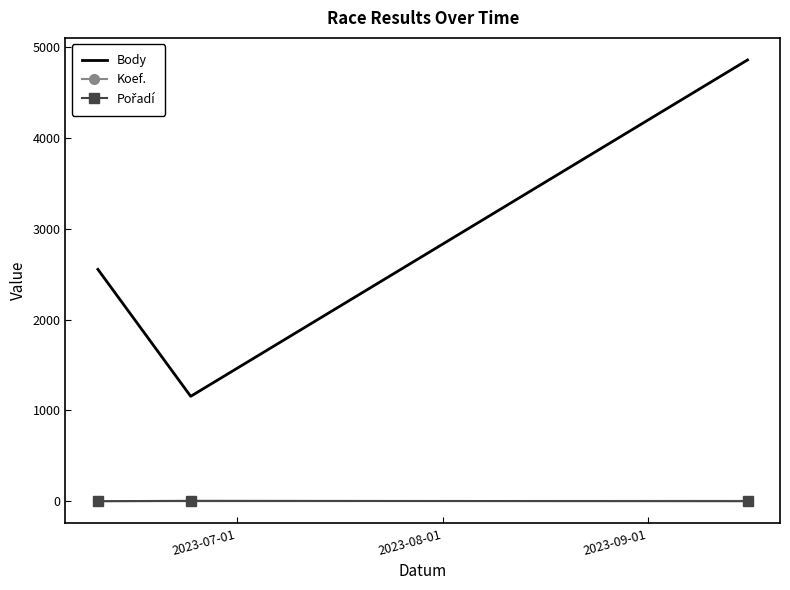

Count the number of categories in the chart.

3